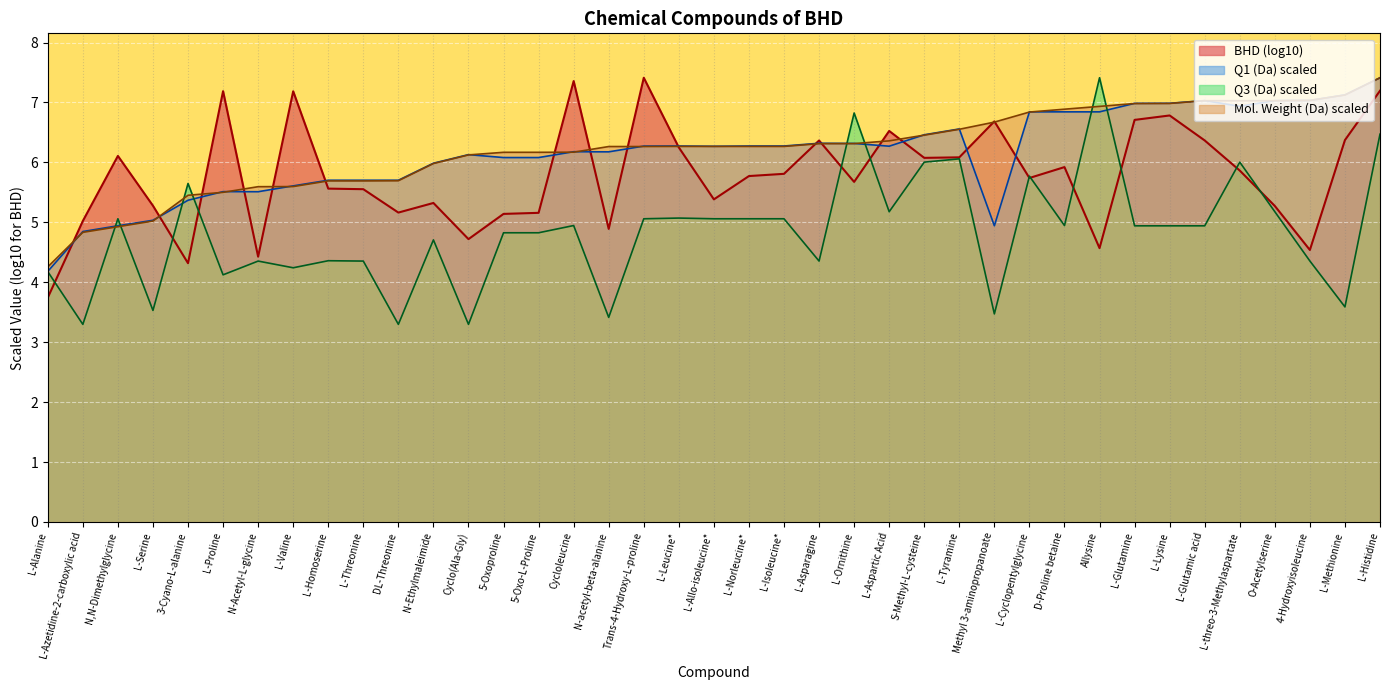

What is the difference between the highest and lowest values at 3-Cyano-L-alanine?

1.3